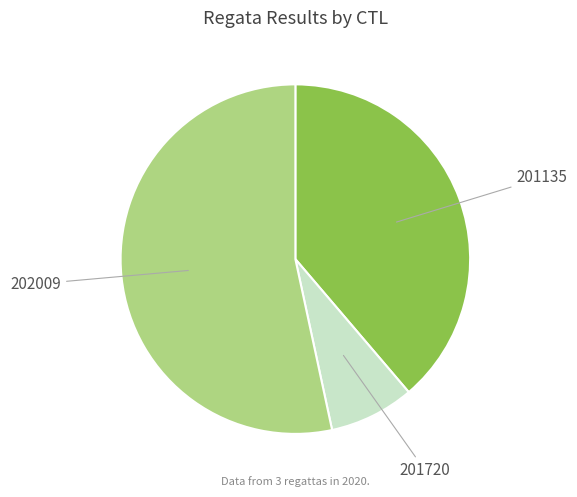

Is there any slice that represents more than half of the pie?

Yes